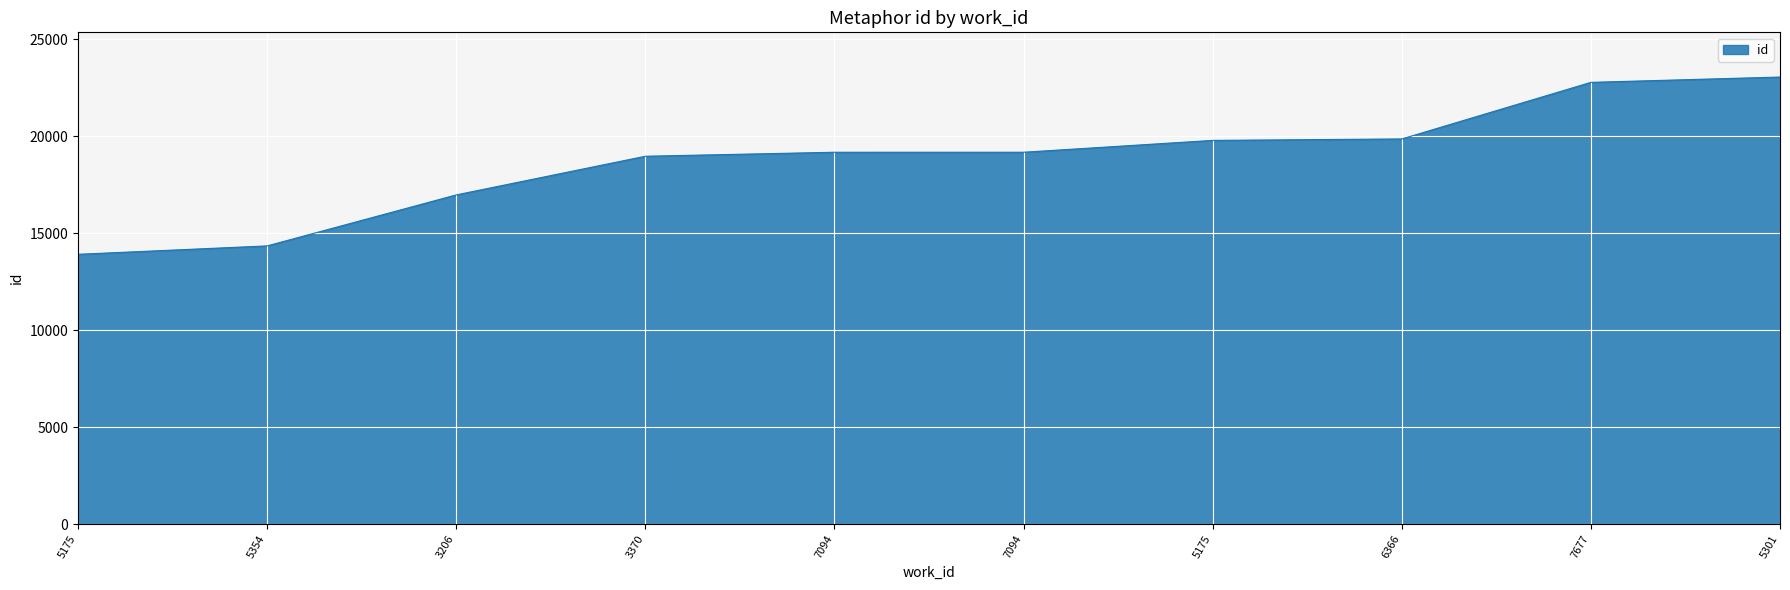

Where is the data nearest to the value 18482?

3370